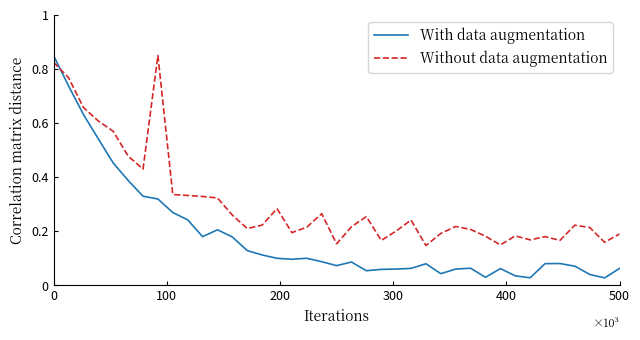

At how many categories does at least one series exceed 0?

39